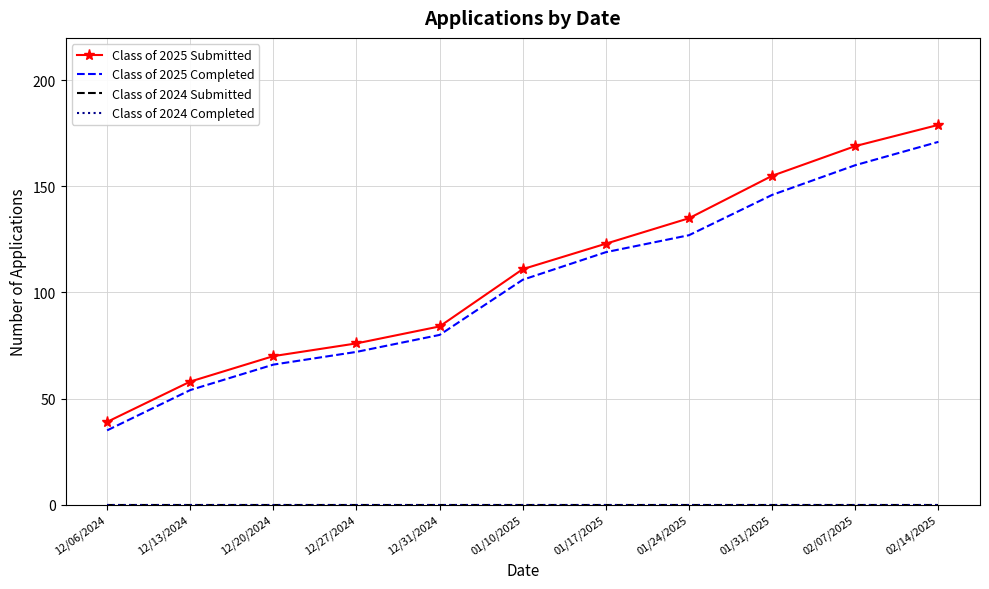

Reading left to right, list all the values displayed in this chart.

Class of 2025 Submitted: 12/06/2024=39	12/13/2024=58	12/20/2024=70	12/27/2024=76	12/31/2024=84	01/10/2025=111	01/17/2025=123	01/24/2025=135	01/31/2025=155	02/07/2025=169	02/14/2025=179
Class of 2025 Completed: 12/06/2024=35	12/13/2024=54	12/20/2024=66	12/27/2024=72	12/31/2024=80	01/10/2025=106	01/17/2025=119	01/24/2025=127	01/31/2025=146	02/07/2025=160	02/14/2025=171
Class of 2024 Submitted: 12/06/2024=0	12/13/2024=0	12/20/2024=0	12/27/2024=0	12/31/2024=0	01/10/2025=0	01/17/2025=0	01/24/2025=0	01/31/2025=0	02/07/2025=0	02/14/2025=0
Class of 2024 Completed: 12/06/2024=0	12/13/2024=0	12/20/2024=0	12/27/2024=0	12/31/2024=0	01/10/2025=0	01/17/2025=0	01/24/2025=0	01/31/2025=0	02/07/2025=0	02/14/2025=0